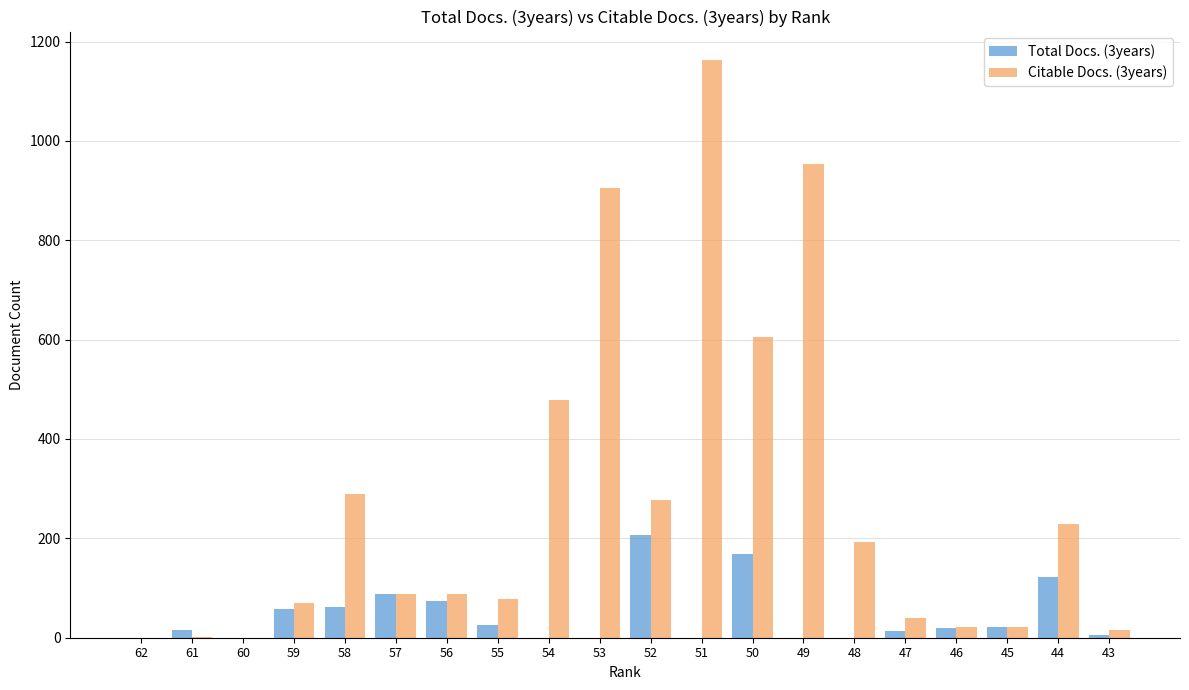

The Total Docs. (3years) series shows 16 at 61. True or false?

True